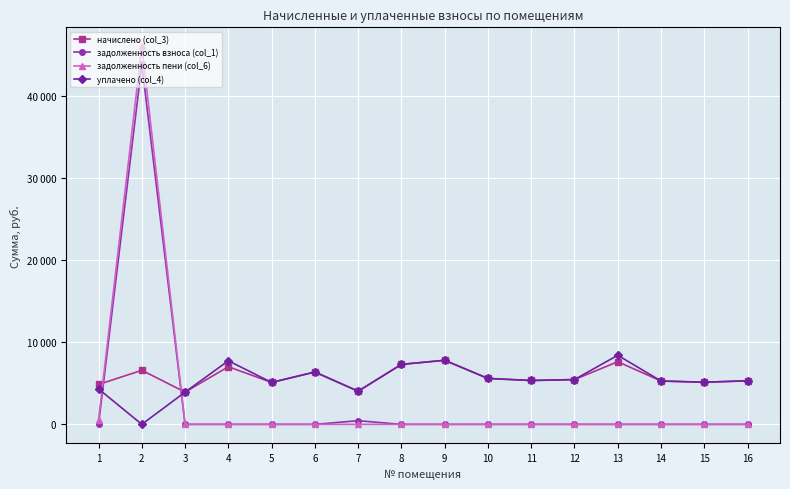

The начислено (col_3) series shows 4036.5 at 7. True or false?

True